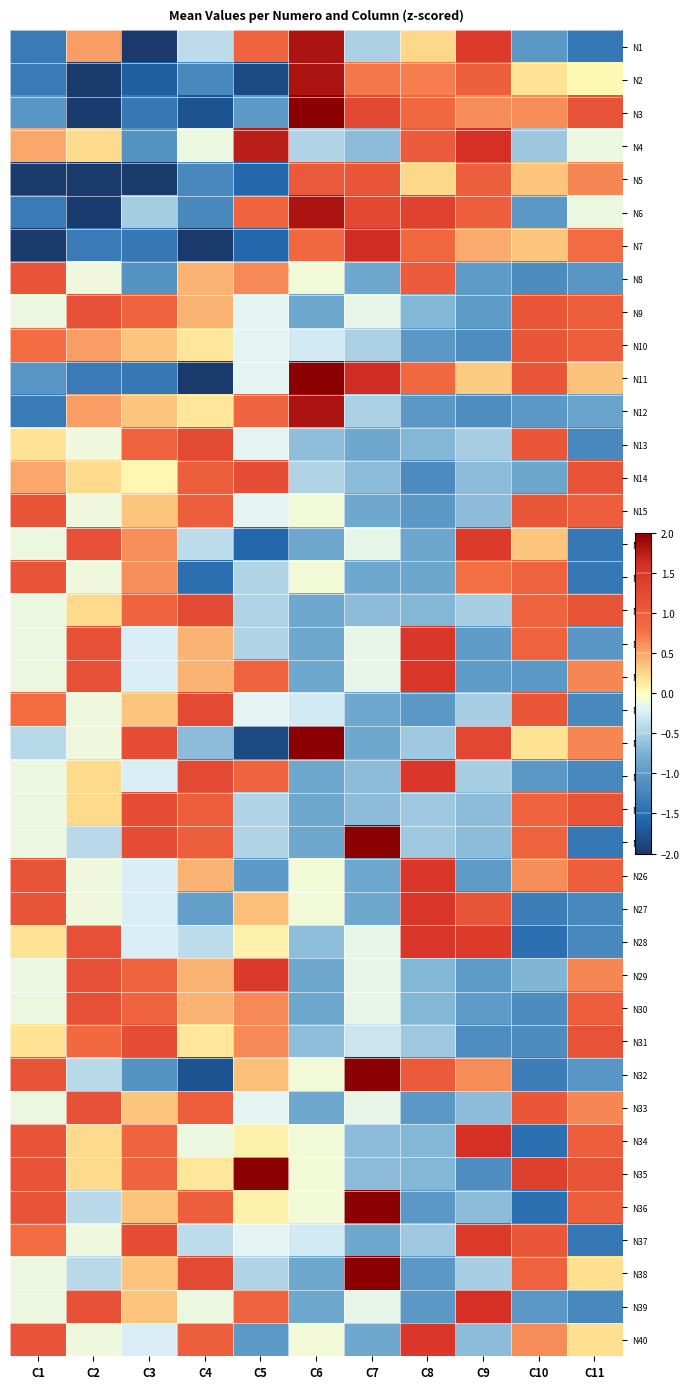

At how many categories does at least one series exceed 2?

3